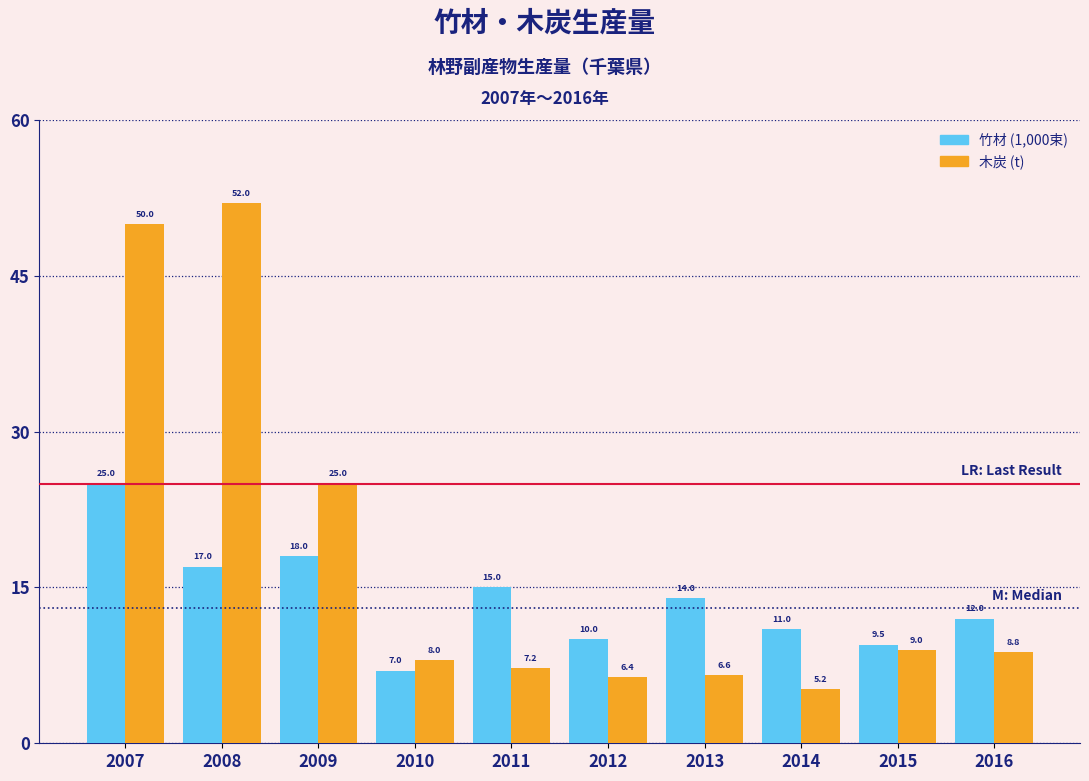

Reading left to right, list all the values displayed in this chart.

竹材 (1,000束): 25.0	17.0	18.0	7.0	15.0	10.0	14.0	11.0	9.5	12.0
木炭 (t): 50.0	52.0	25.0	8.0	7.2	6.4	6.6	5.2	9.0	8.8